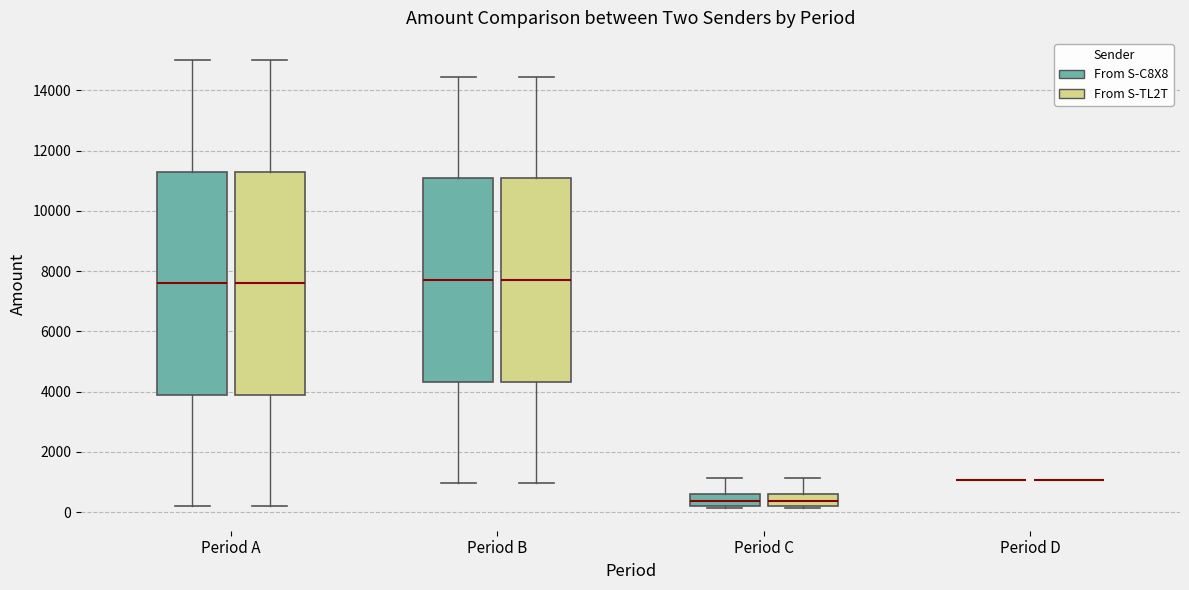

Reading left to right, read every box against the y-axis: the position of its median line, the range the box covers, and the ends of its whiskers. The values are not printed on the chart, so give them approximately, as read against the axis.

Period A (From S-C8X8): median 7600, box 3800 to 11200, whiskers 200 to 15000
Period A (From S-TL2T): median 7600, box 4000 to 11400, whiskers 200 to 15000
Period B (From S-C8X8): median 7800, box 4400 to 11000, whiskers 1000 to 14400
Period B (From S-TL2T): median 7800, box 4400 to 11000, whiskers 1000 to 14400
Period C (From S-C8X8): median 400, box 200 to 600, whiskers 200 (just below the box's lower edge) to 1200
Period C (From S-TL2T): median 400, box 200 to 600, whiskers 200 (just below the box's lower edge) to 1200
Period D (From S-C8X8): box collapsed to a line at 1000, whiskers 1000 to 1000
Period D (From S-TL2T): box collapsed to a line at 1000, whiskers 1000 to 1000